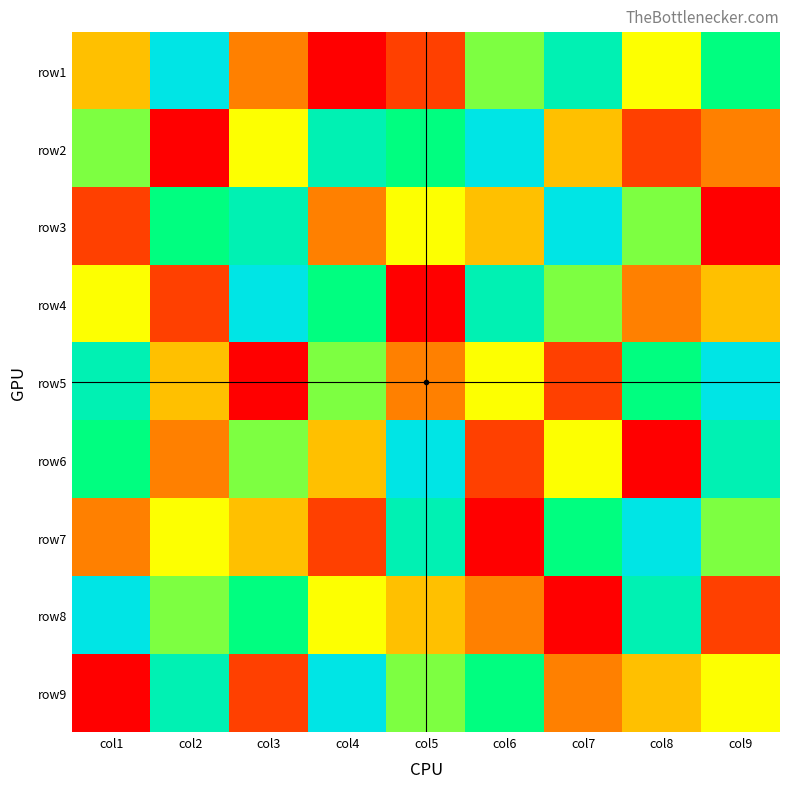

Reading left to right, transcribe all the data shown in this chart.

row1: col1=4	col2=9	col3=3	col4=1	col5=2	col6=6	col7=8	col8=5	col9=7
row2: col1=6	col2=1	col3=5	col4=8	col5=7	col6=9	col7=4	col8=2	col9=3
row3: col1=2	col2=7	col3=8	col4=3	col5=5	col6=4	col7=9	col8=6	col9=1
row4: col1=5	col2=2	col3=9	col4=7	col5=1	col6=8	col7=6	col8=3	col9=4
row5: col1=8	col2=4	col3=1	col4=6	col5=3	col6=5	col7=2	col8=7	col9=9
row6: col1=7	col2=3	col3=6	col4=4	col5=9	col6=2	col7=5	col8=1	col9=8
row7: col1=3	col2=5	col3=4	col4=2	col5=8	col6=1	col7=7	col8=9	col9=6
row8: col1=9	col2=6	col3=7	col4=5	col5=4	col6=3	col7=1	col8=8	col9=2
row9: col1=1	col2=8	col3=2	col4=9	col5=6	col6=7	col7=3	col8=4	col9=5